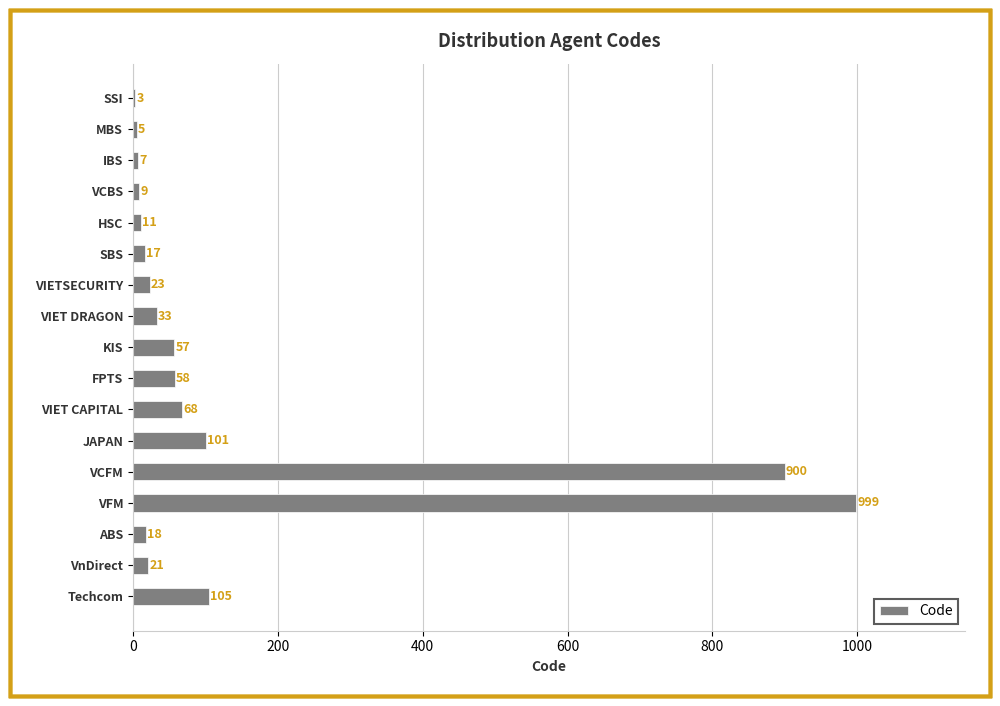

What is the sum of all values?

2435